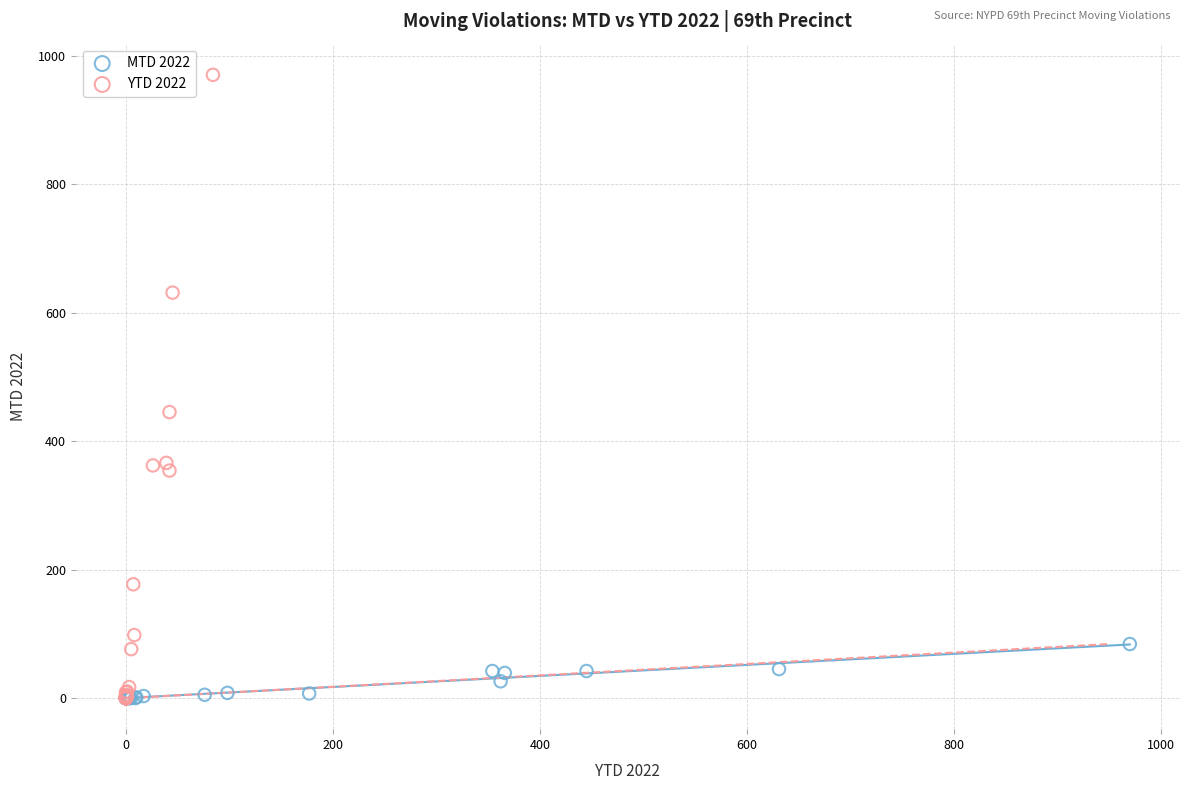

What are all the series names shown in the legend?

MTD 2022, YTD 2022